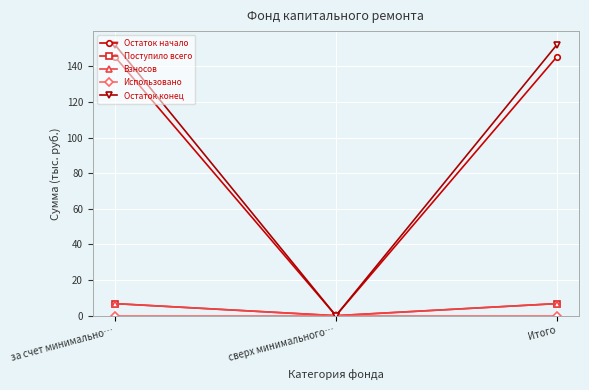

Is this an area chart (filled region under the line)?

No